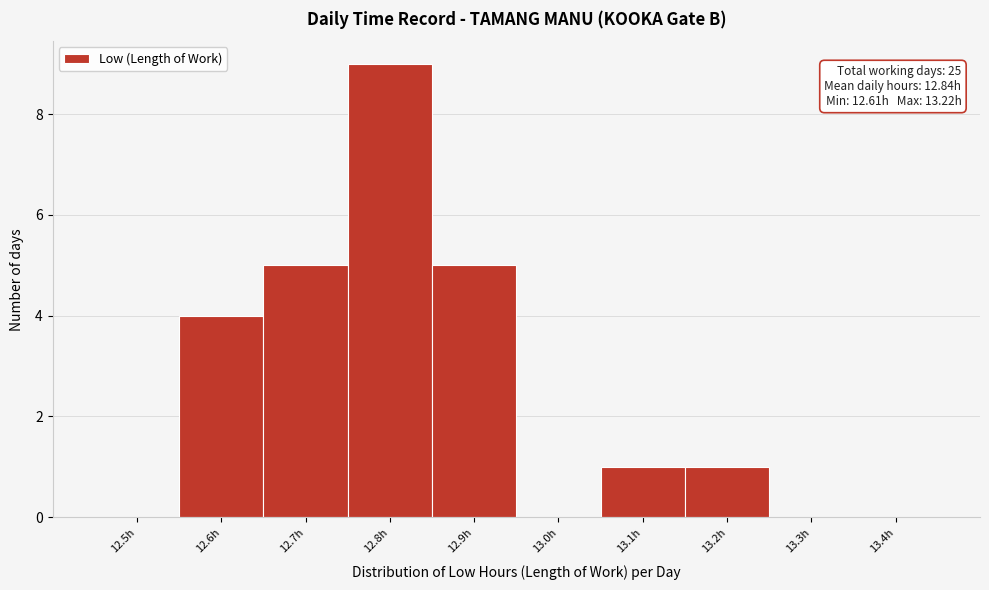

Reading left to right, what are all the values shown in this chart?

12.5h=0	12.6h=4	12.7h=5	12.8h=9	12.9h=5	13.0h=0	13.1h=1	13.2h=1	13.3h=0	13.4h=0